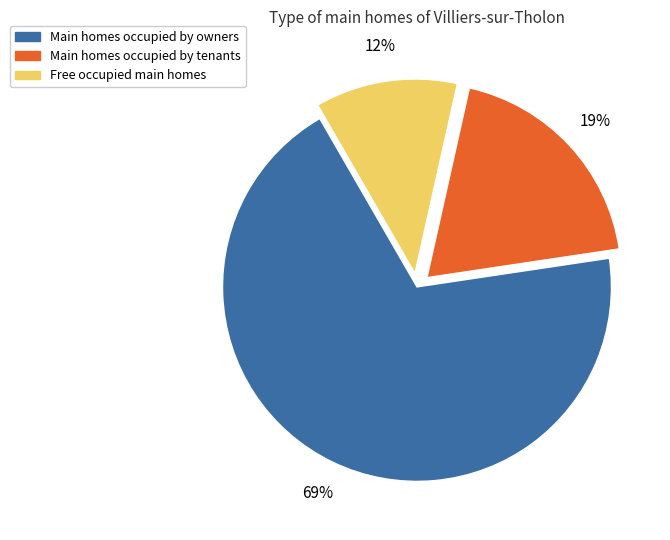

To the nearest percent, what is the average slice percentage?

33%